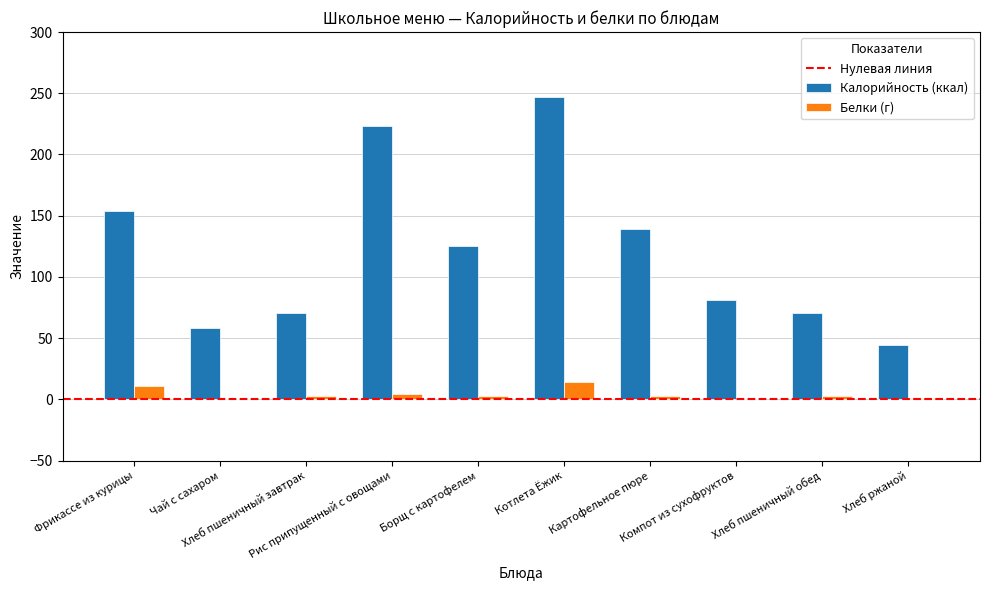

Which series has the largest total across all categories?

Калорийность (ккал)